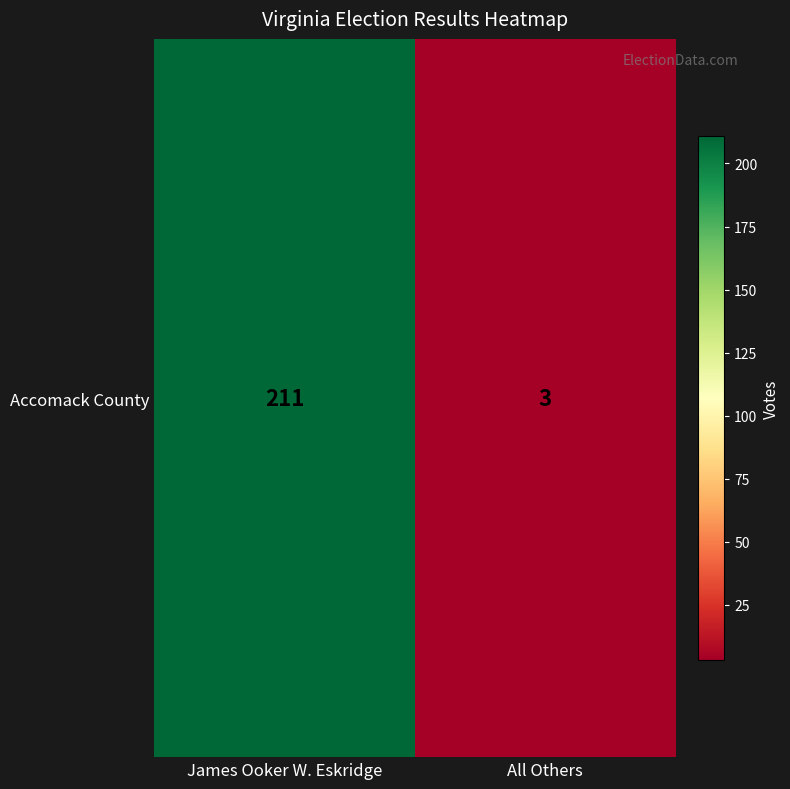

What is the maximum value shown in the chart?

211